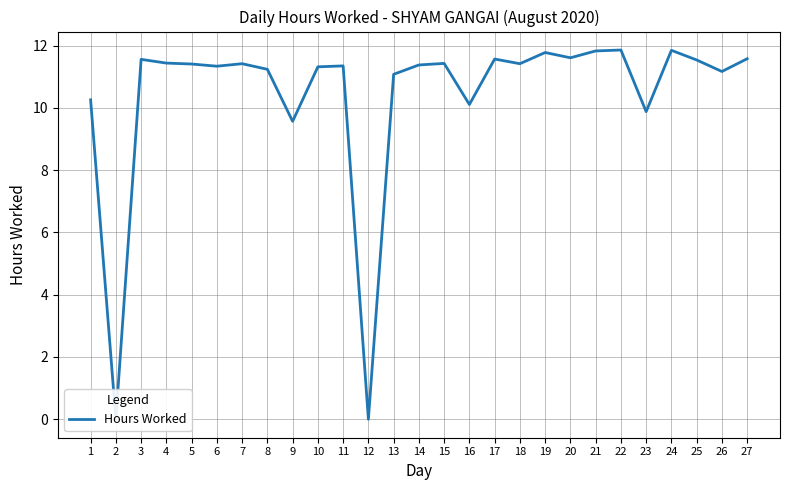

Between 15 and 11, which is larger?

15